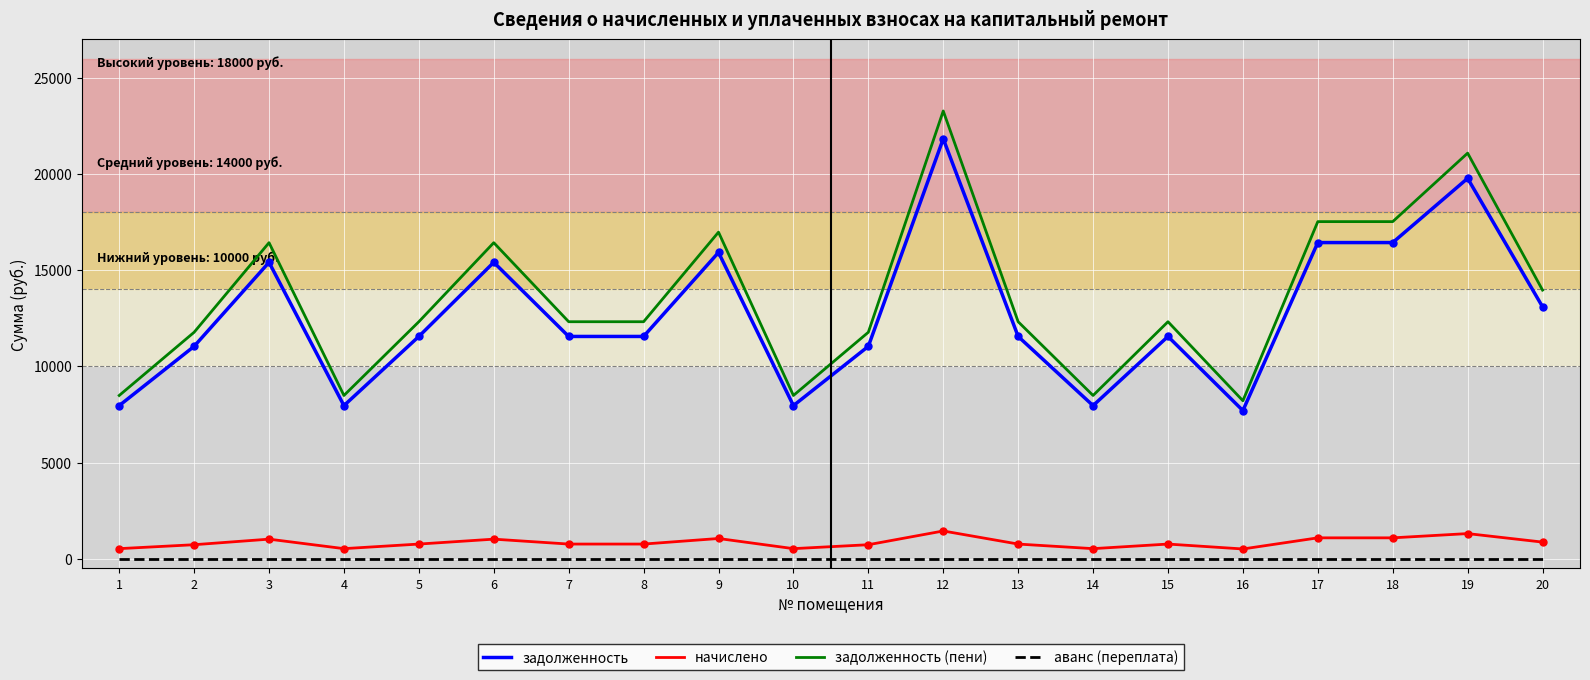

At which category is the sum across all series the highest?

12